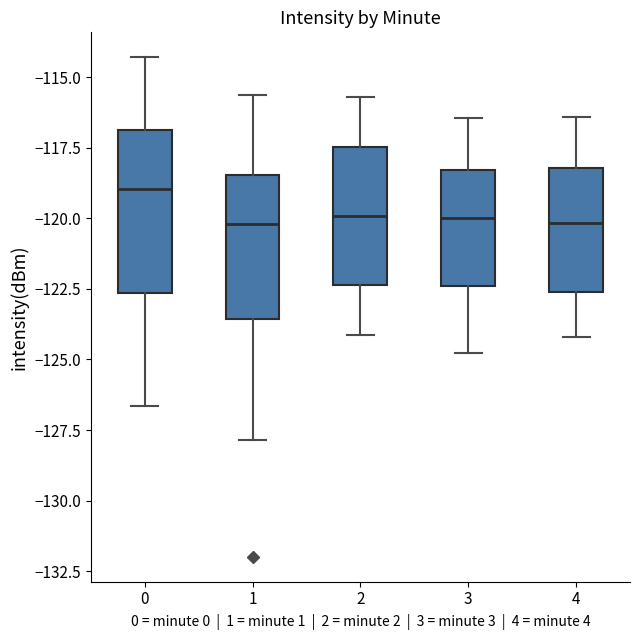

Reading left to right, transcribe this box plot: for each box, give where its median line is, the range the box spans, and where its two whiskers end, as read against the y-axis. The values are not printed on the chart, so give them approximately, as read against the axis.

0: median -119.0, box -122.5 to -117.0, whiskers -126.5 to -114.5
1: median -120.0, box -123.5 to -118.5, whiskers -128.0 to -115.5
2: median -120.0, box -122.5 to -117.5, whiskers -124.0 to -115.5
3: median -120.0, box -122.5 to -118.5, whiskers -125.0 to -116.5
4: median -120.0, box -122.5 to -118.0, whiskers -124.0 to -116.5